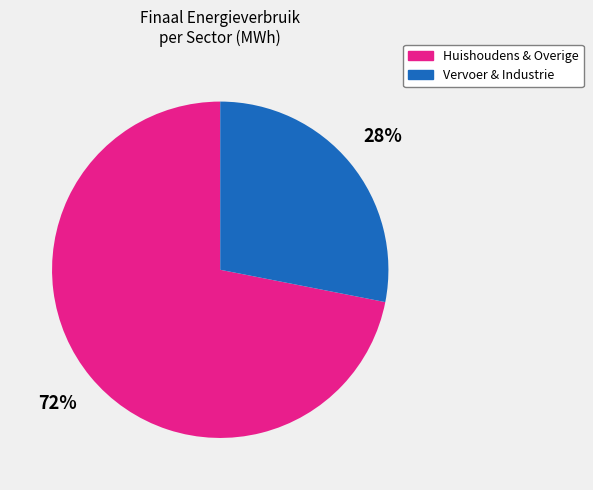

Is there any slice that represents more than half of the pie?

Yes